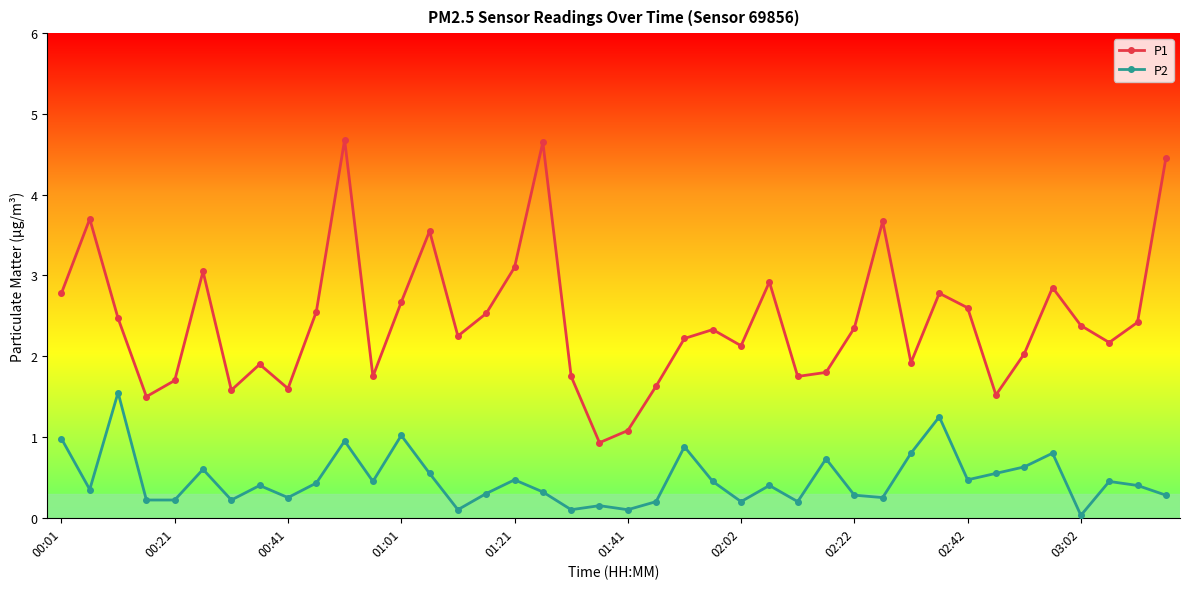

What is the value of the P2 point at the 17th from the left?

0.5